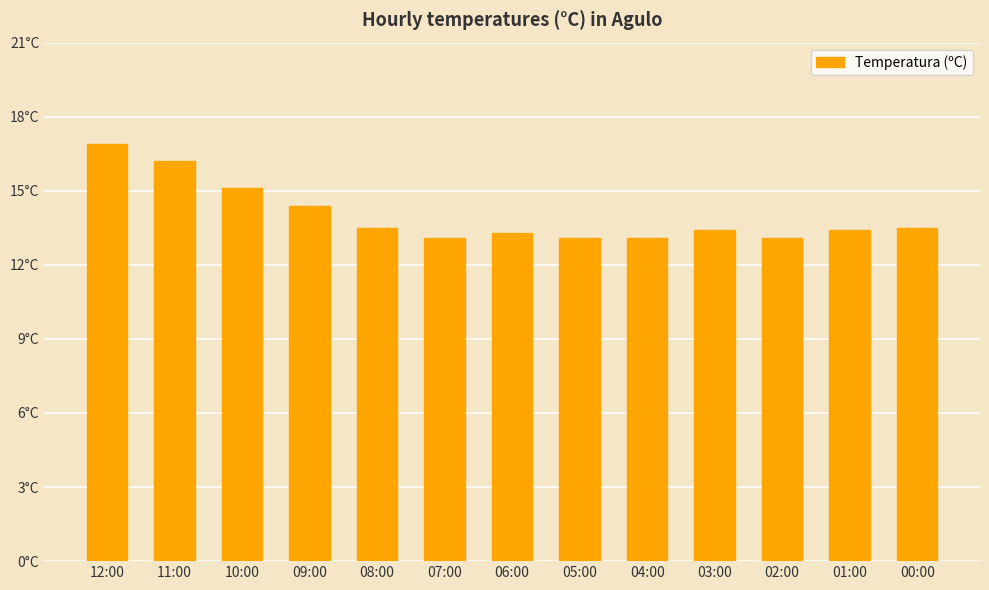

Does the chart contain any negative values?

No